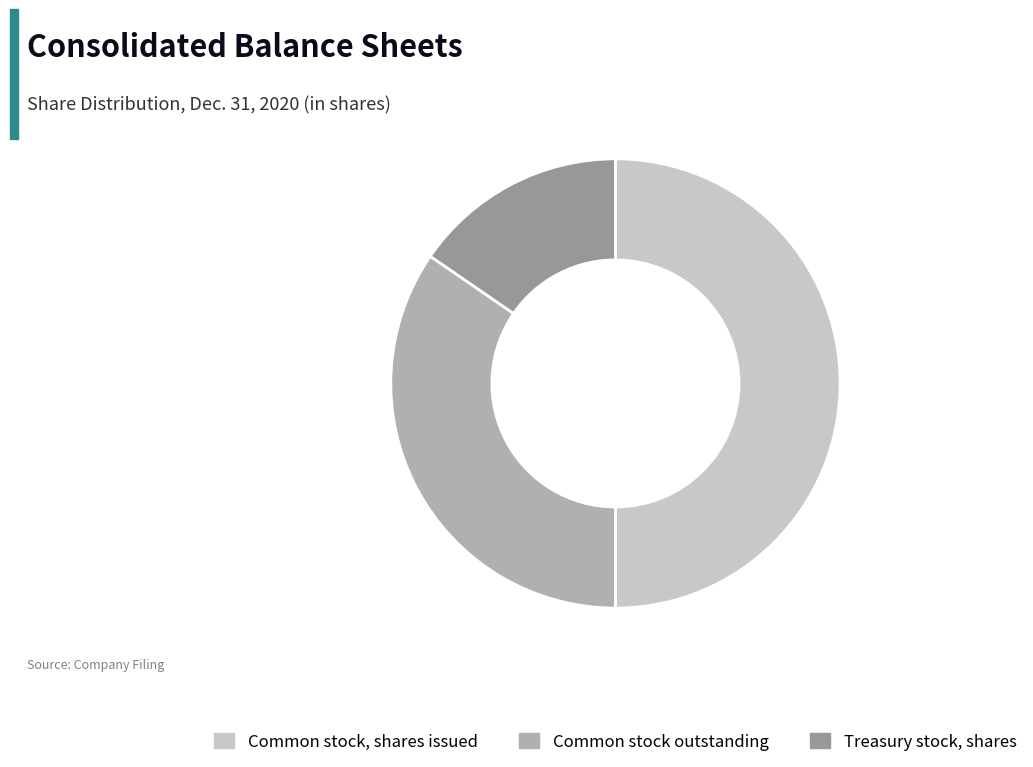

How many slices are in this pie chart?

3